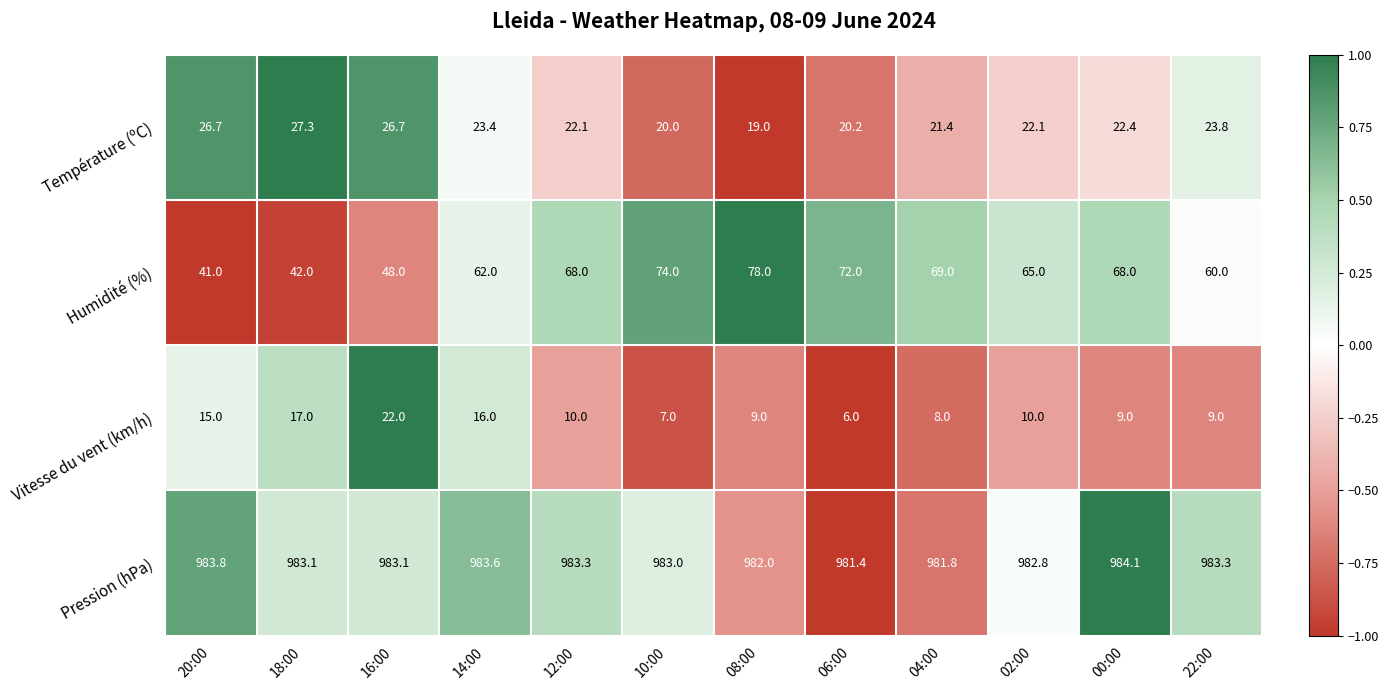

At which category does the chart reach its peak across all series?

00:00